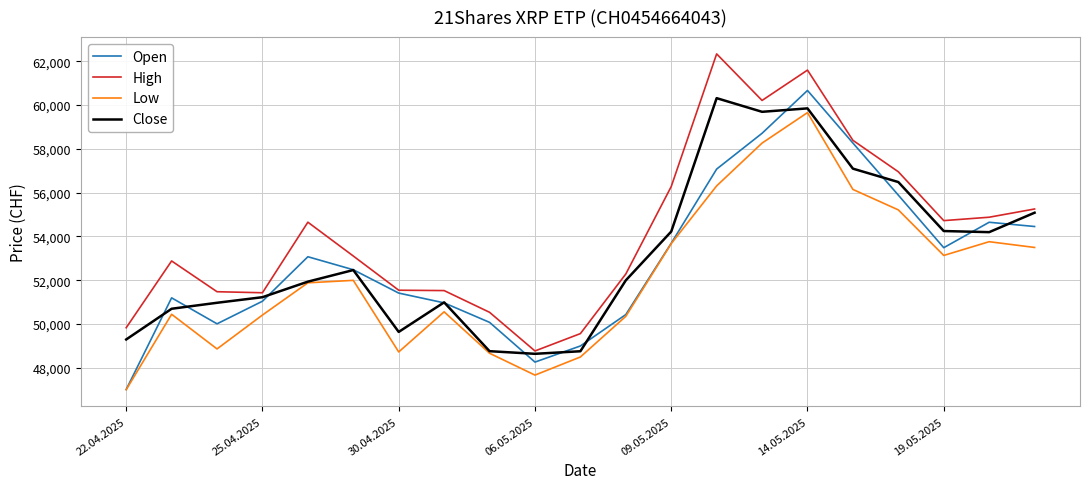

Which series has the largest total across all categories?

High